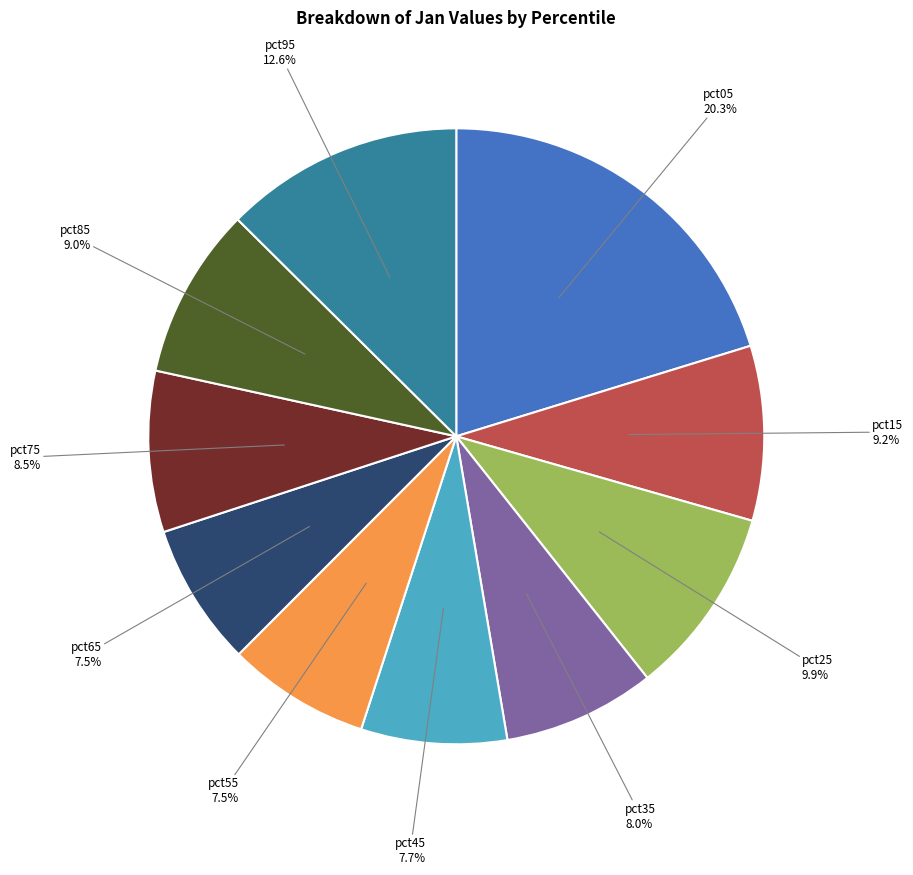

True or false: pct05 accounts for 10% of the total.

False